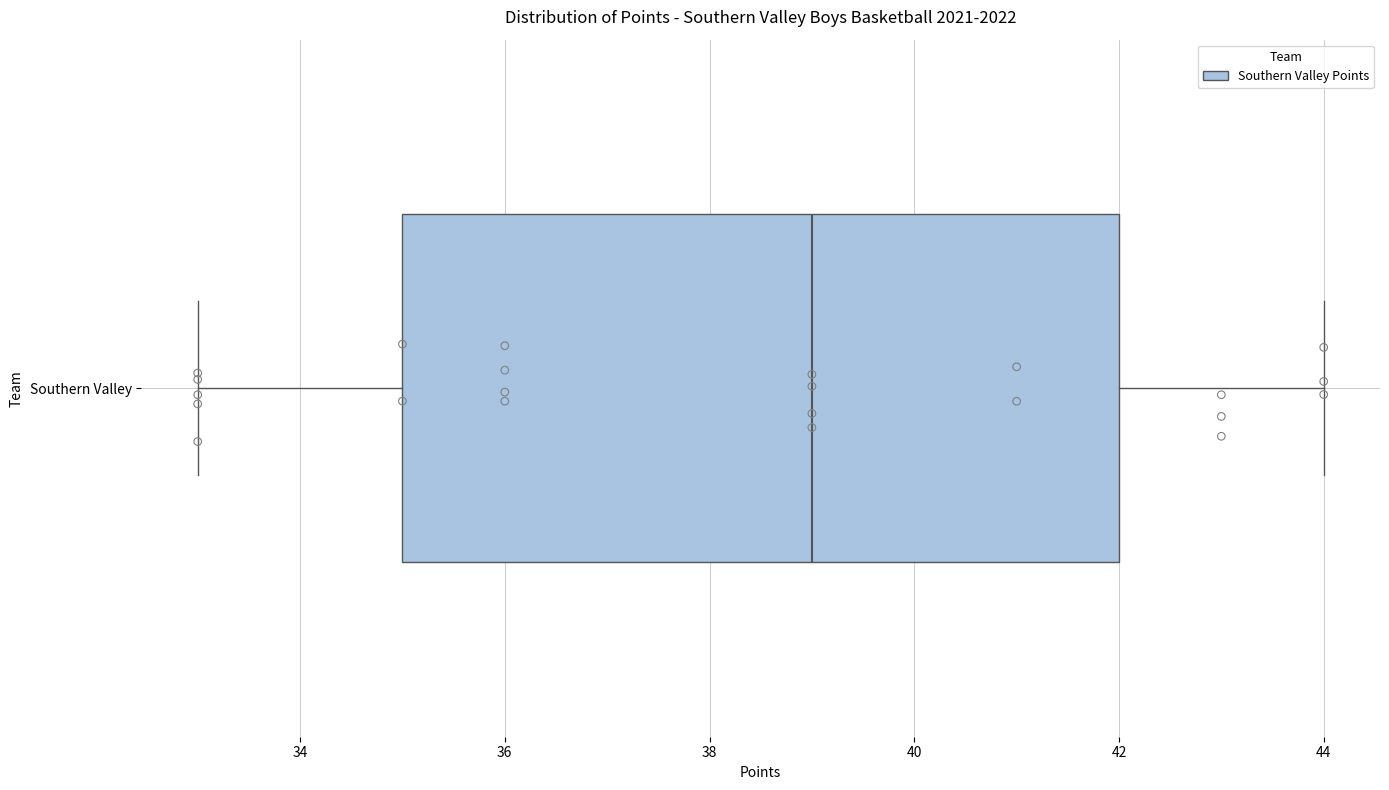

Read this box plot against the x-axis: the position of the median line, the range covered by the box, and the ends of both whiskers. The values are not printed on the chart, so give them approximately, as read against the axis.

median 39, box 35 to 42, whiskers 33 to 44